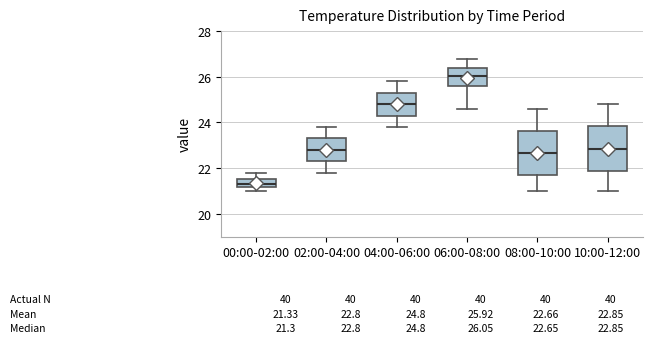

Which box has the lowest median line?

00:00-02:00